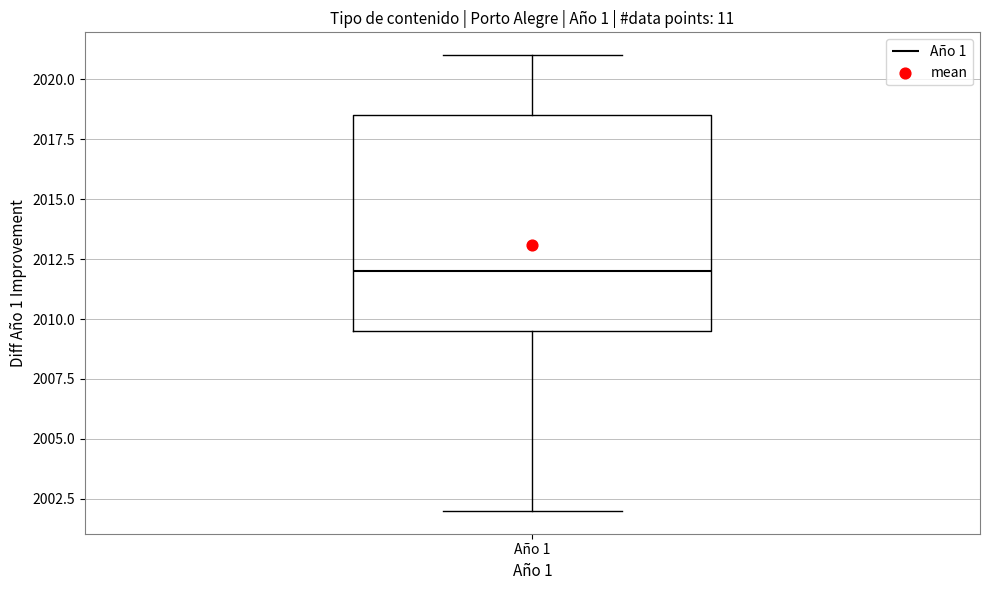

Where does the upper whisker of the box for Año 1 end on the y-axis? The values are not printed on the chart, so give them approximately, as read against the axis.

2021.0